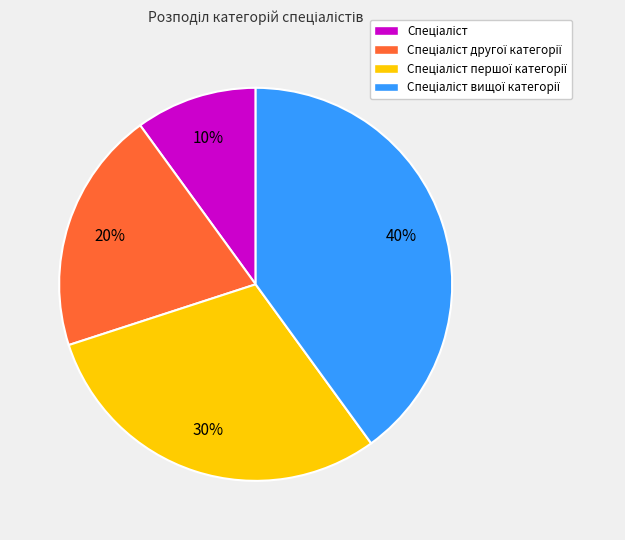

To the nearest percent, what is the difference between the largest and smallest slice percentages?

30%